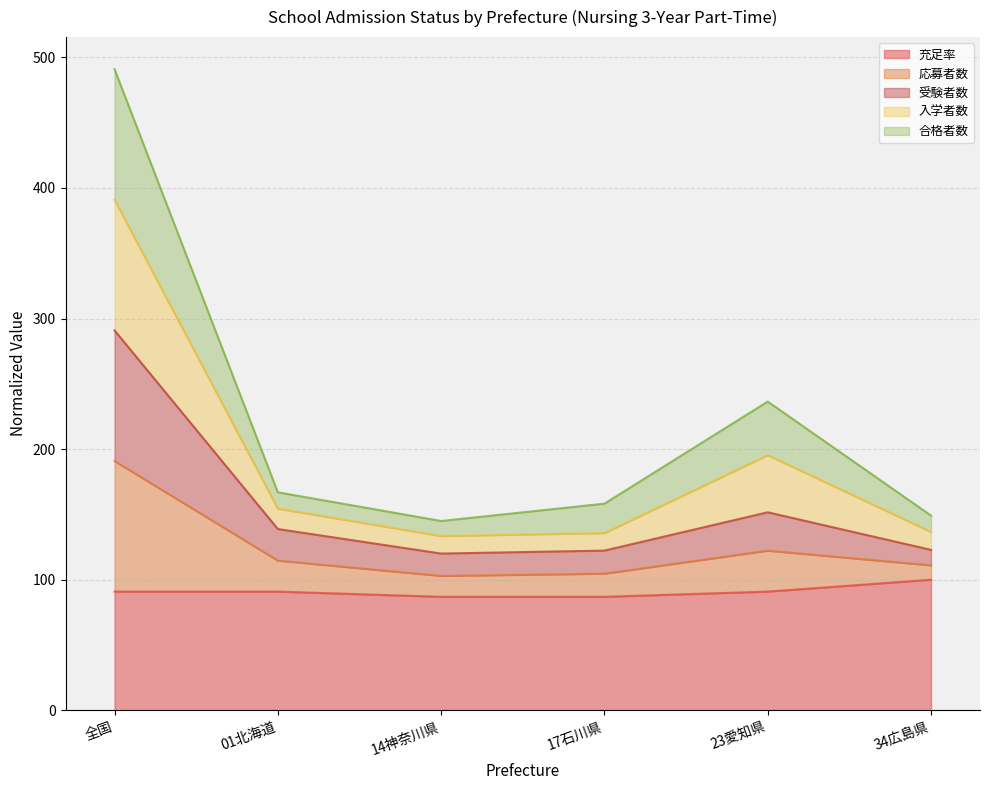

At how many categories does at least one series exceed 197?

2